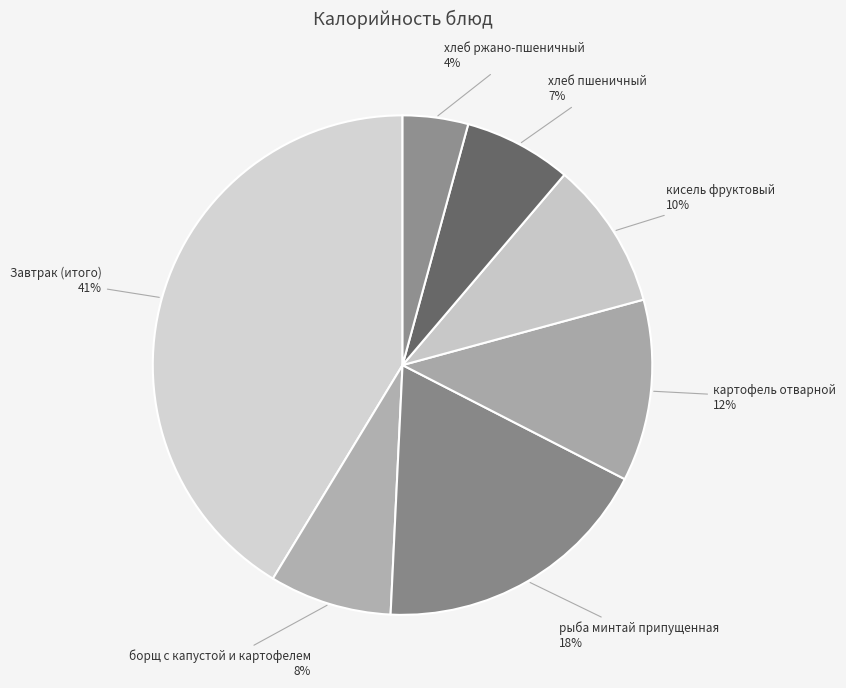

Which slice is the largest?

Завтрак (итого)